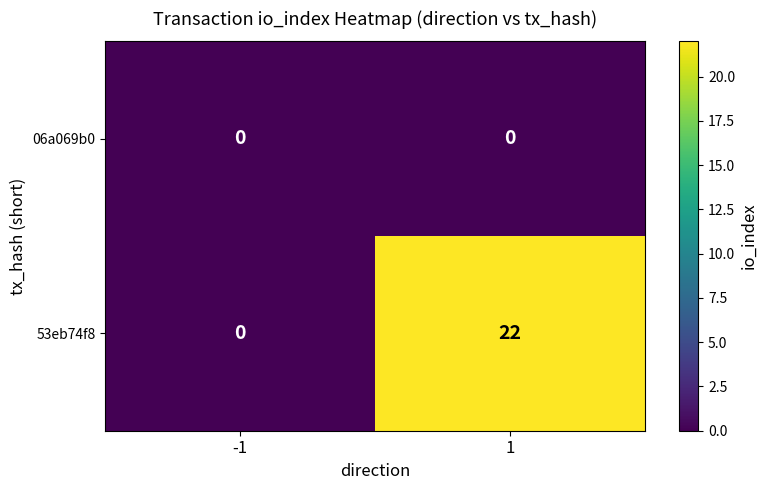

Which series has the largest range (max minus min)?

53eb74f8